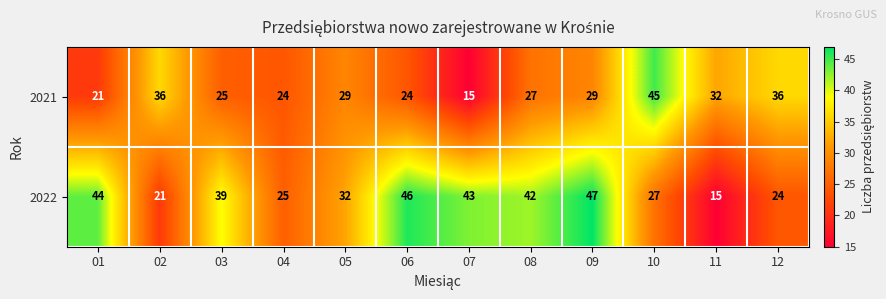

List the series in order of their peak value, highest first.

2022, 2021